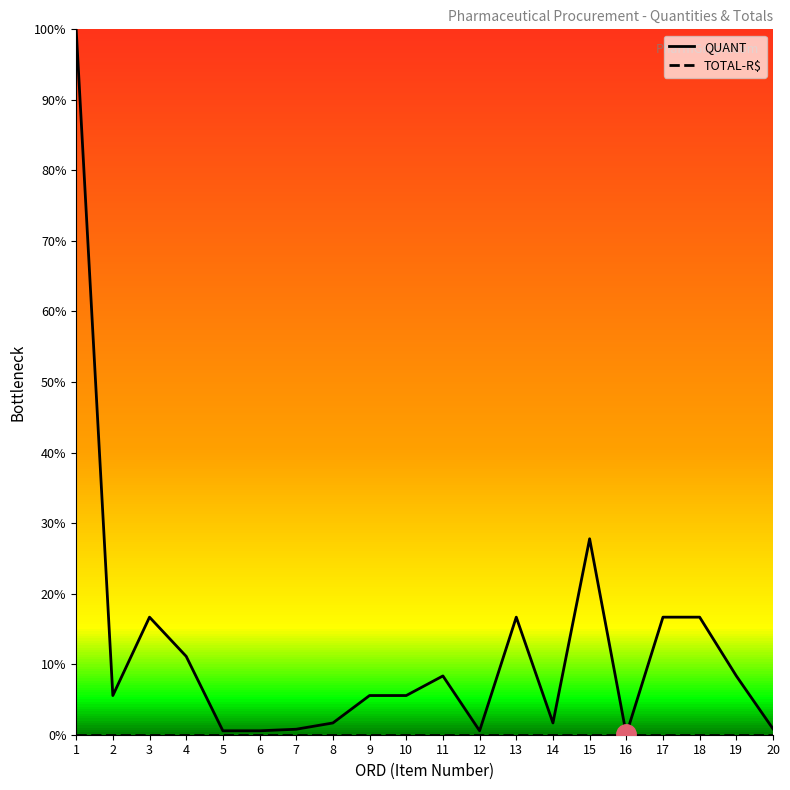

How many series are shown in this chart?

2